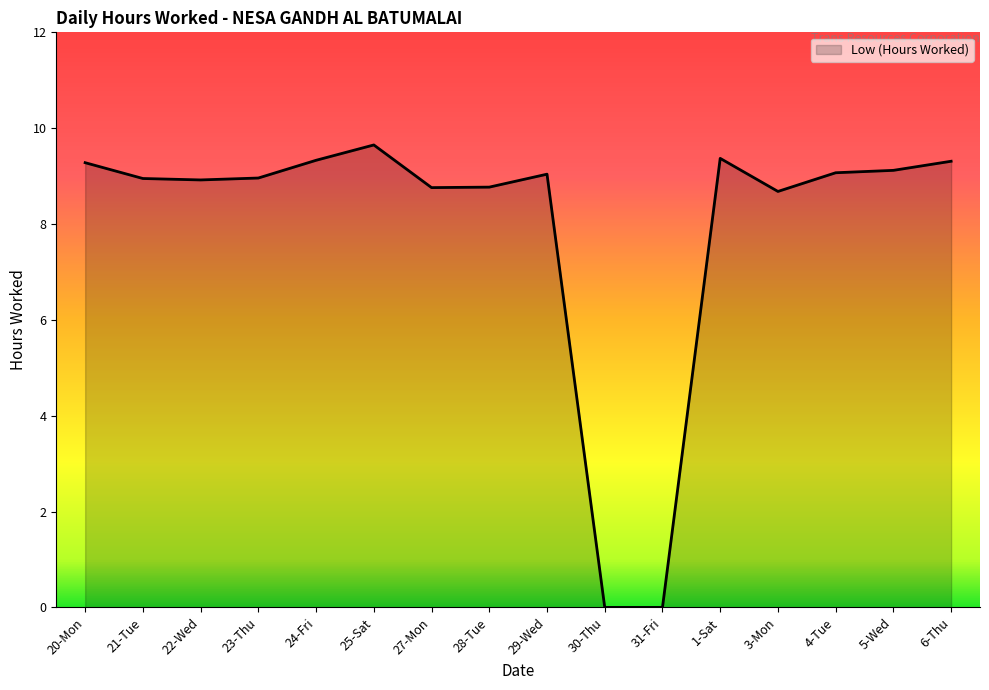

Is it true that the value at 1-Sat is 9.4?

True